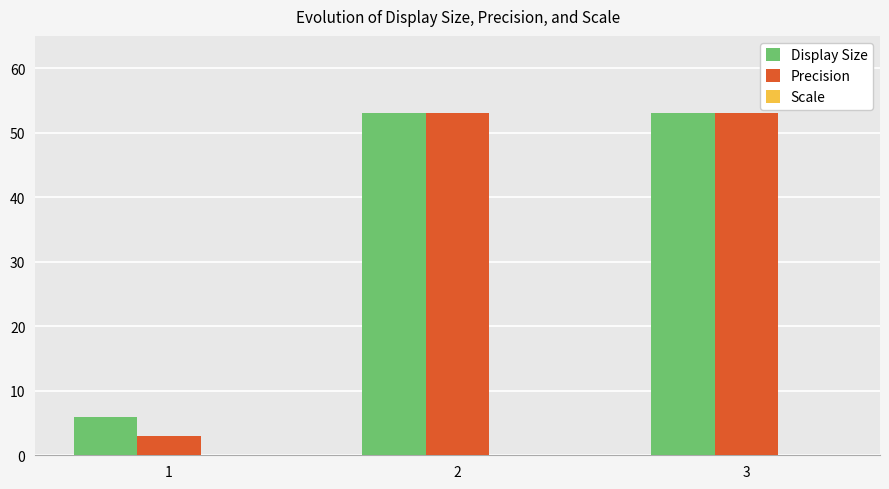

Is the value of Precision at 1 greater than the value of Display Size at 1?

No